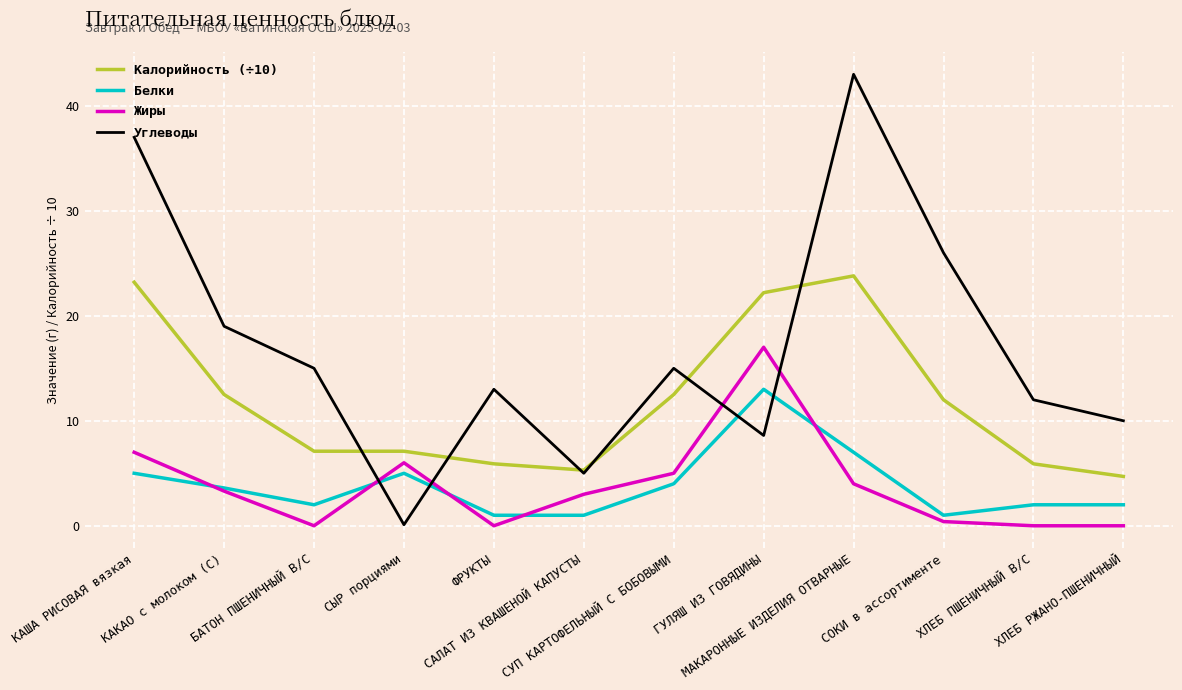

True or false: Жиры and Калорийность (÷10) cross at least once.

False